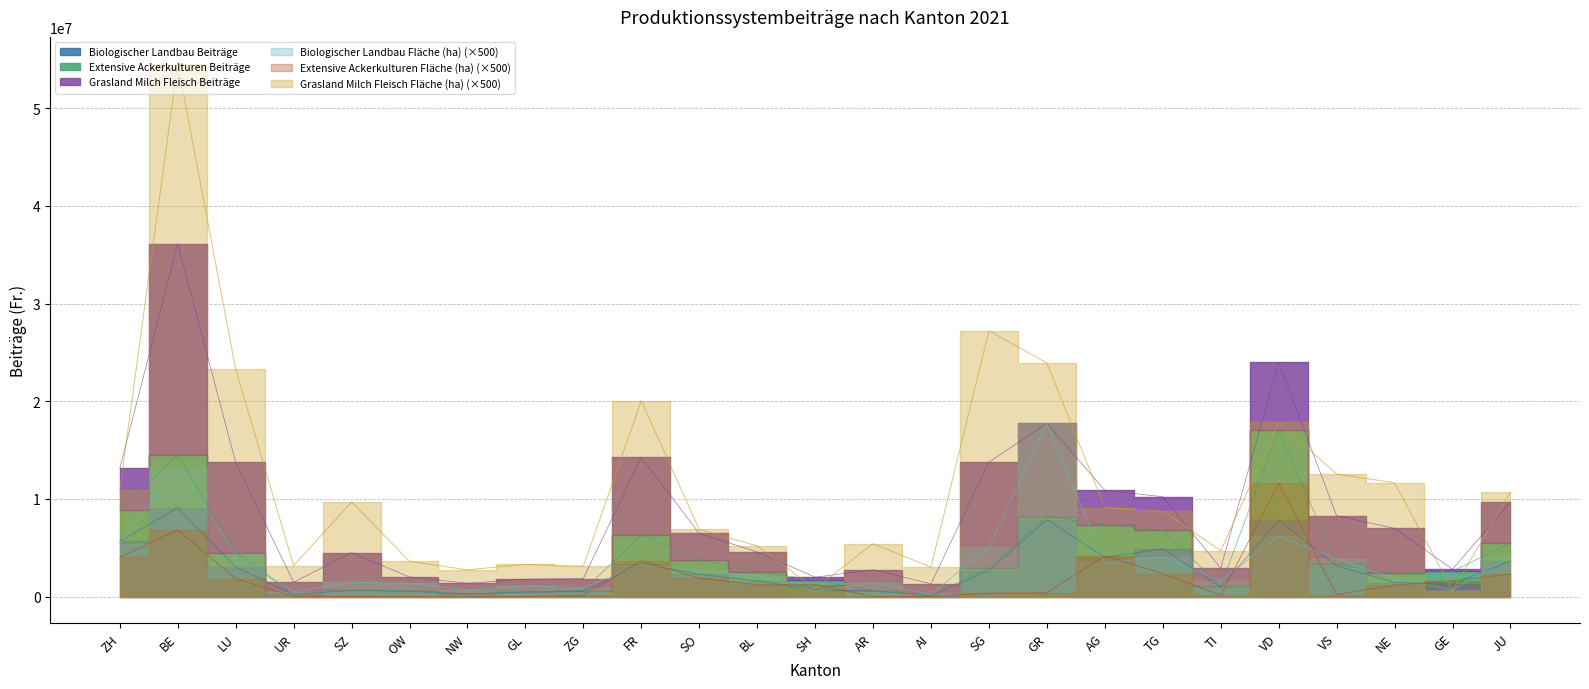

Is it true that Biologischer Landbau Beiträge equals 7874986.0 at GR?

True